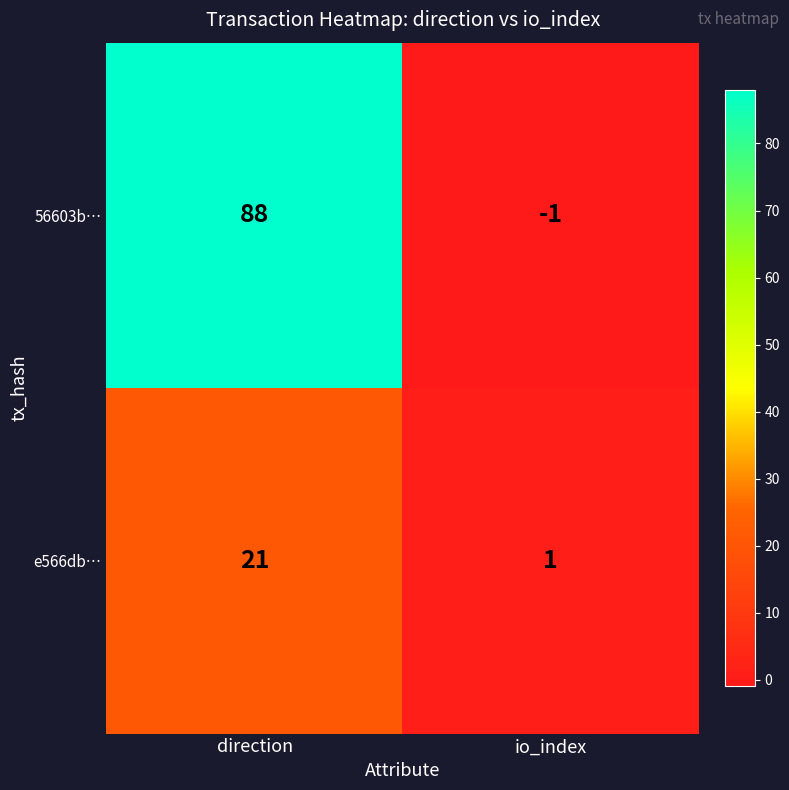

What is the maximum value for 56603b…?

88